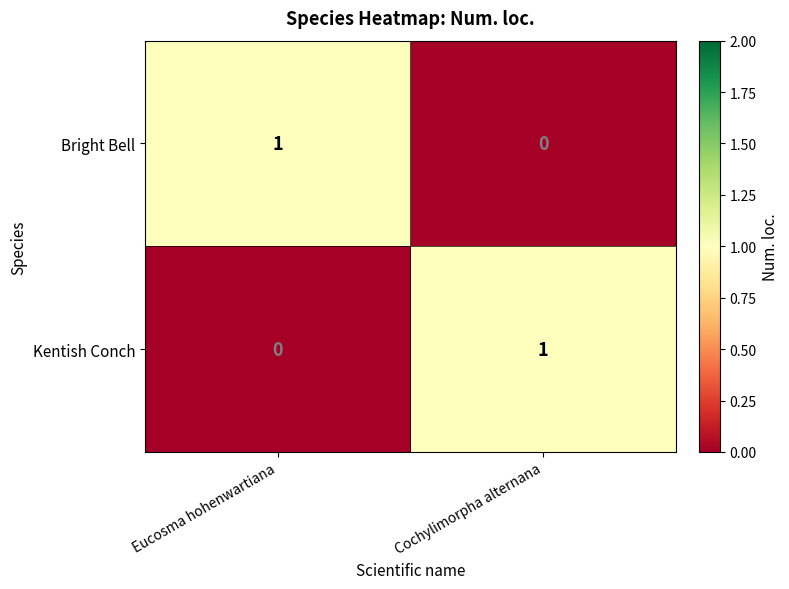

The Bright Bell series shows 1 at Eucosma hohenwartiana. True or false?

True